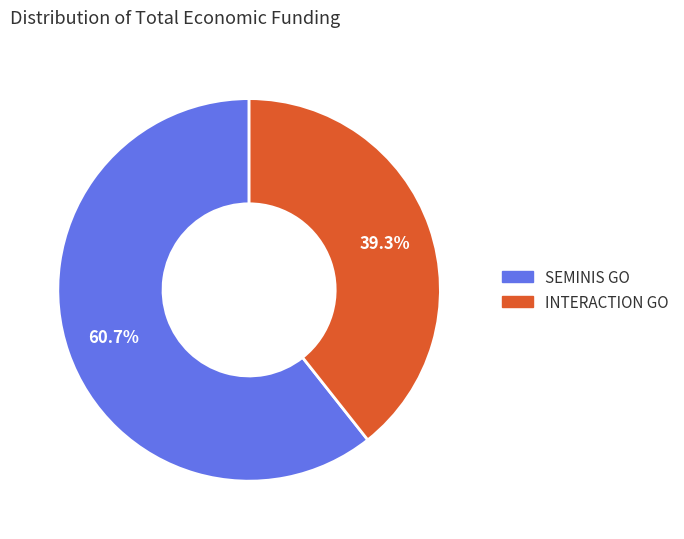

Is there any slice that represents more than half of the pie?

Yes